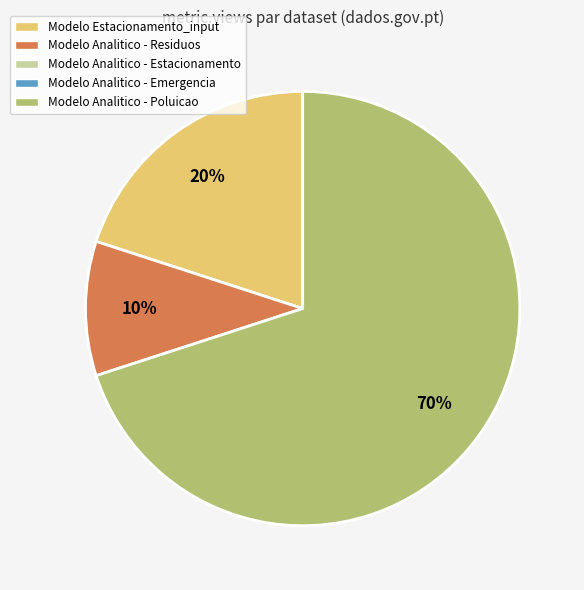

To the nearest percent, what is the difference between the largest and smallest slice percentages?

60%